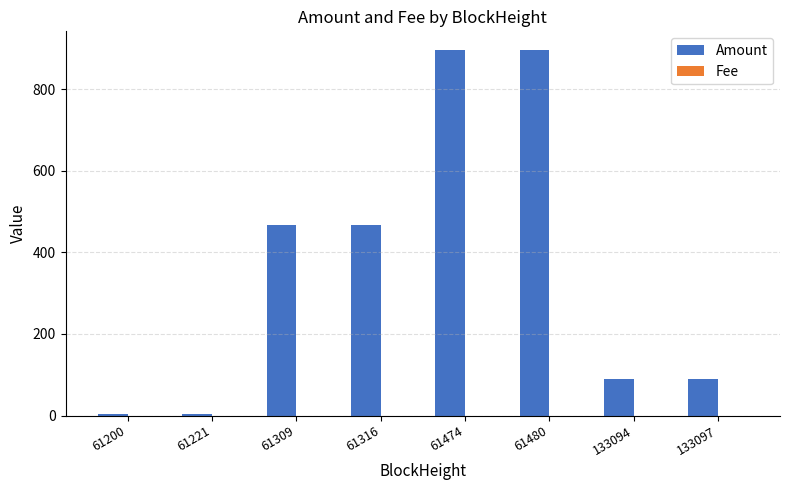

What is the total value across all series at 133097?

88.4